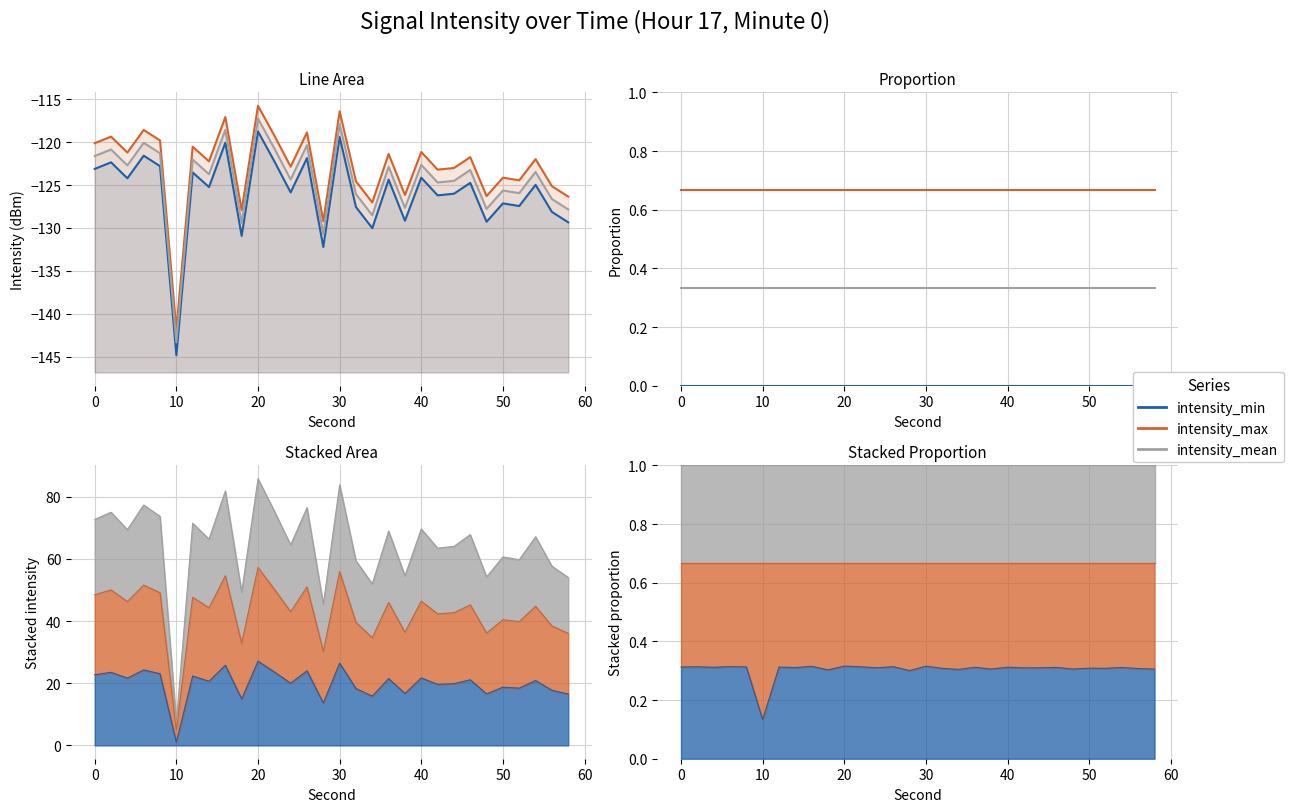

How many data points does each series have?

30